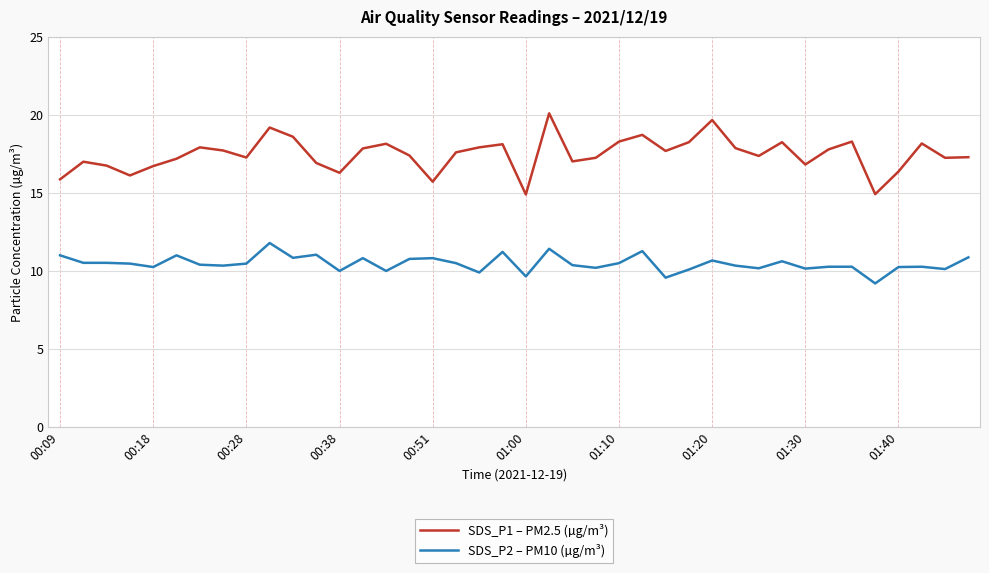

What are all the series names shown in the legend?

SDS_P1 – PM2.5 (µg/m³), SDS_P2 – PM10 (µg/m³)